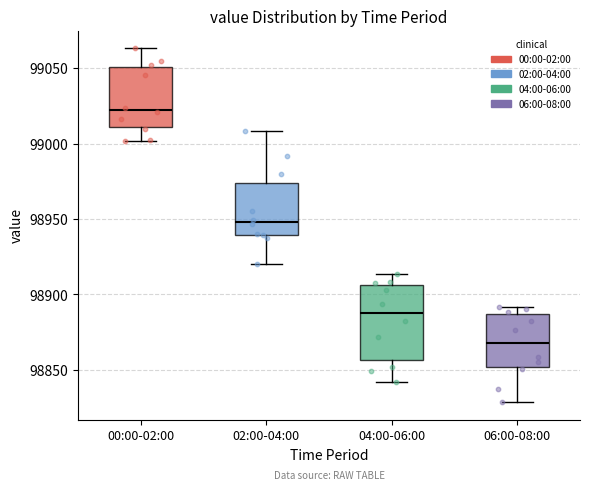

Reading left to right, read every box against the y-axis: the position of its median line, the range the box covers, and the ends of its whiskers. The values are not printed on the chart, so give them approximately, as read against the axis.

00:00-02:00: median 99025, box 99010 to 99050, whiskers 99000 to 99065
02:00-04:00: median 98950, box 98940 to 98975, whiskers 98920 to 99010
04:00-06:00: median 98890, box 98855 to 98905, whiskers 98840 to 98915
06:00-08:00: median 98870, box 98850 to 98885, whiskers 98830 to 98890